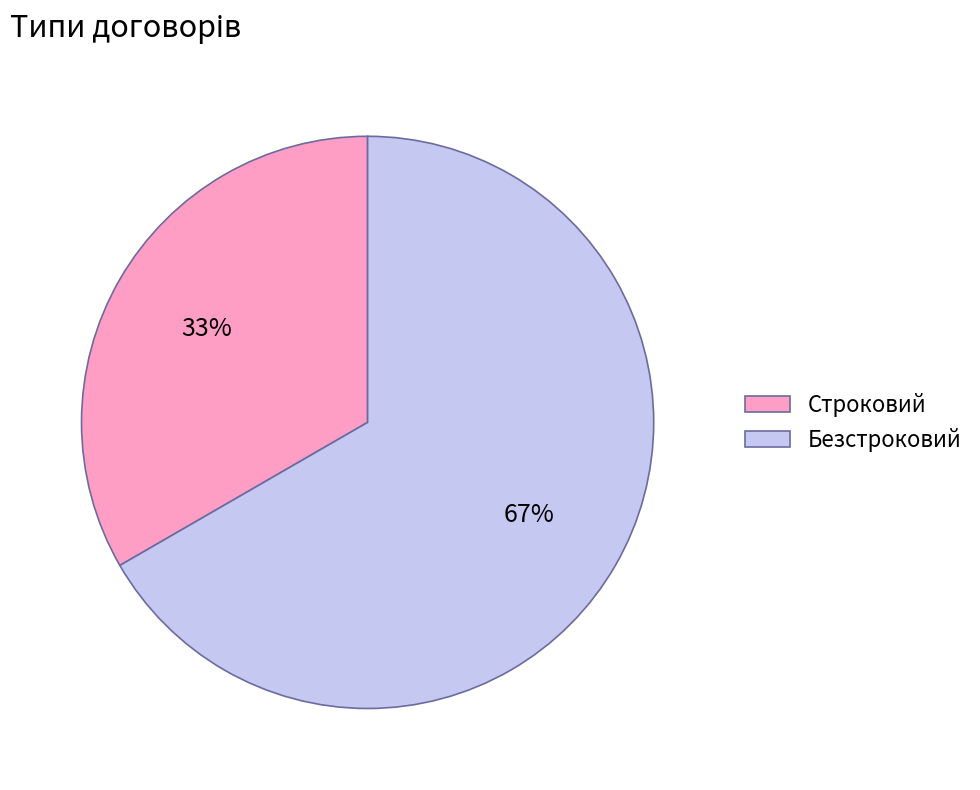

The Безстроковий slice represents 67% of the pie. True or false?

True